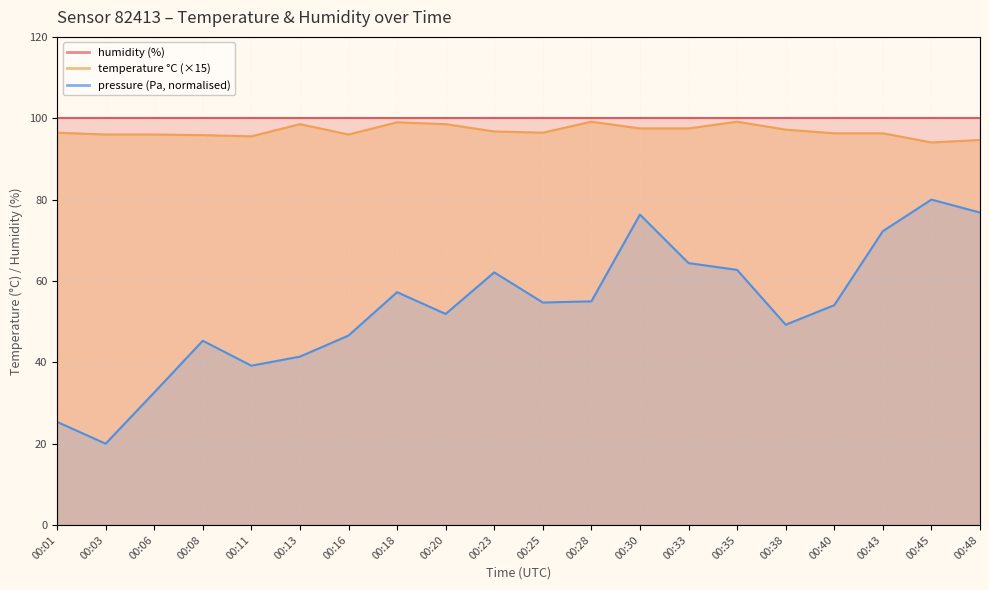

What is the value of the 9th point from the left?

98.6